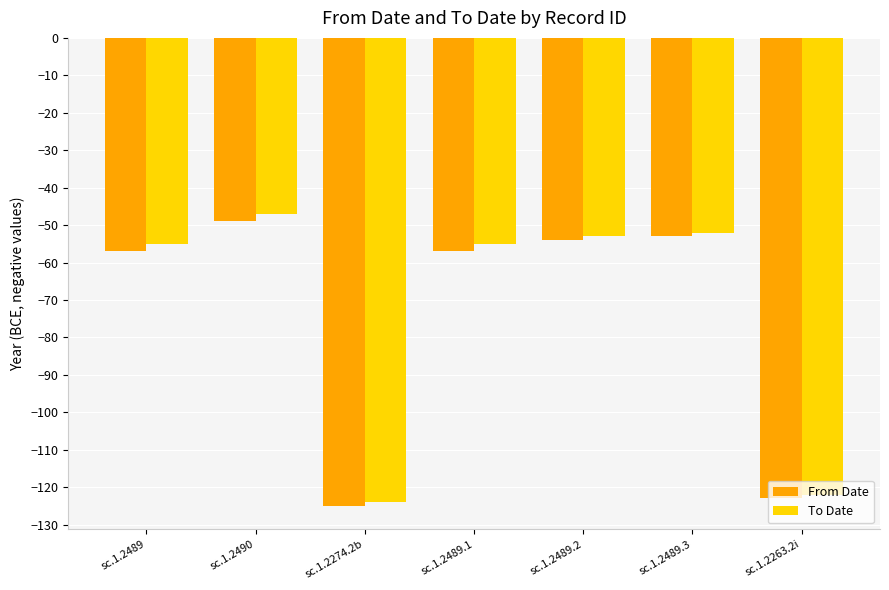

What is the maximum value for From Date?

-49